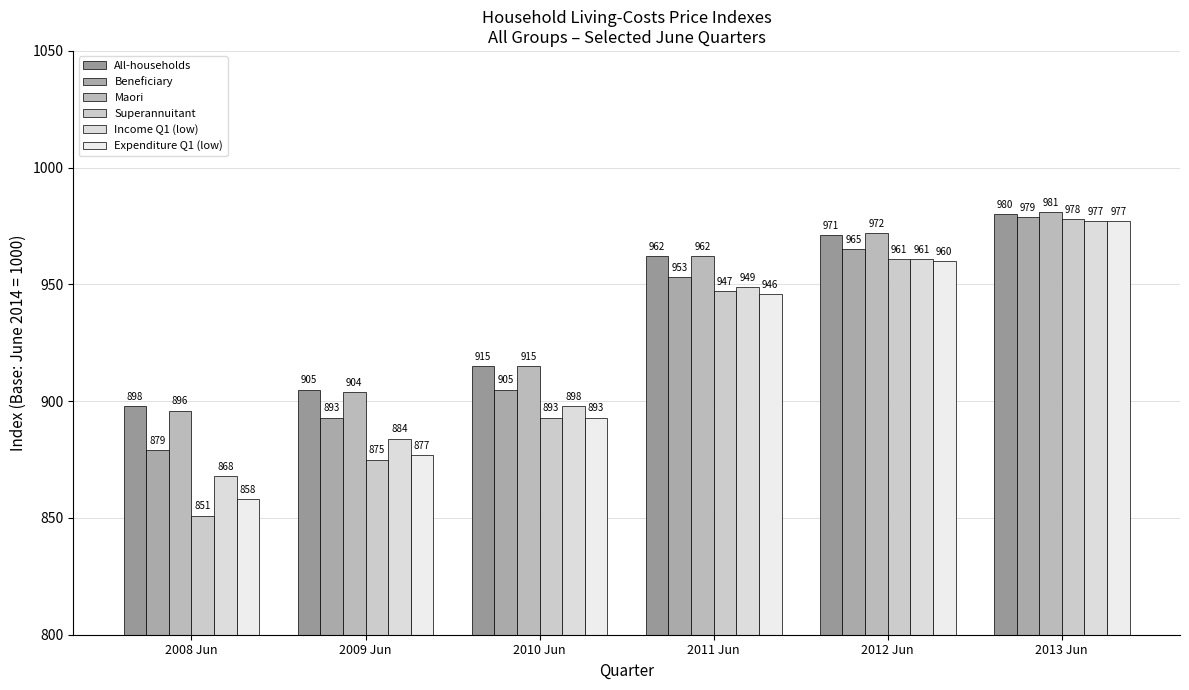

Which category has the lowest value in the Income Q1 (low) series?

2008 Jun